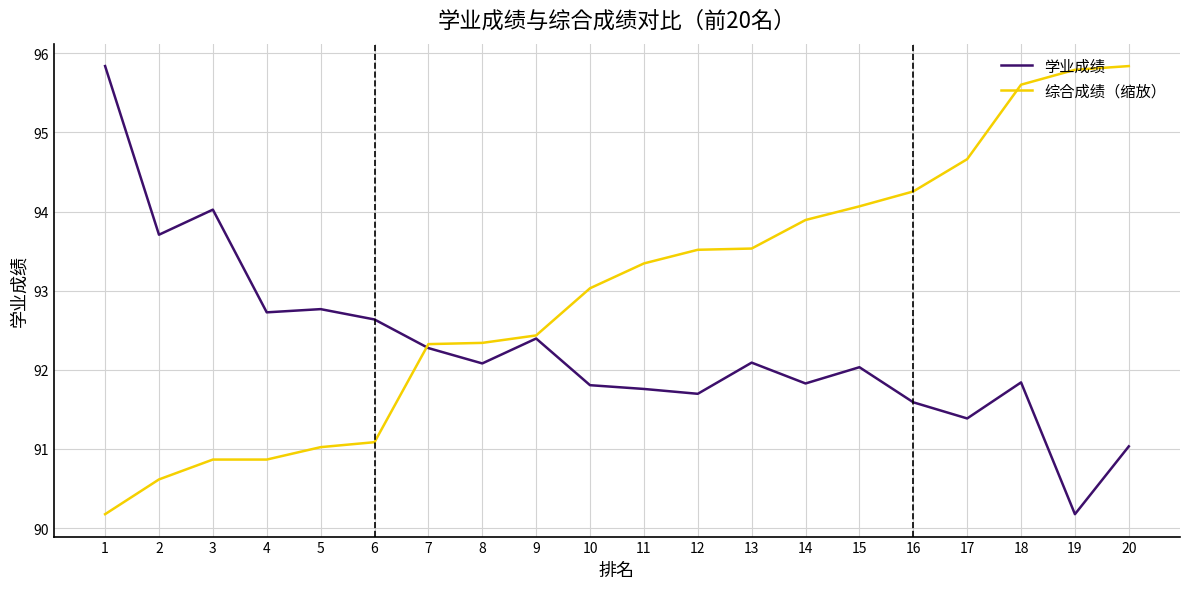

Which category has the lowest value in the 综合成绩（缩放） series?

1